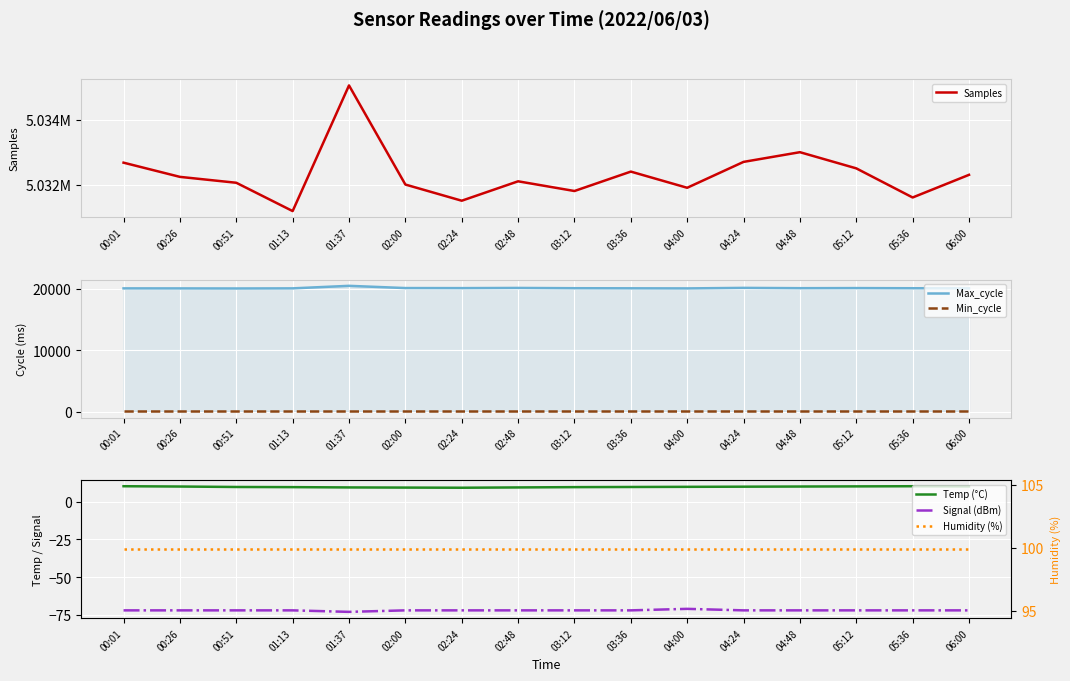

Which label corresponds to the largest value in the chart?

01:37